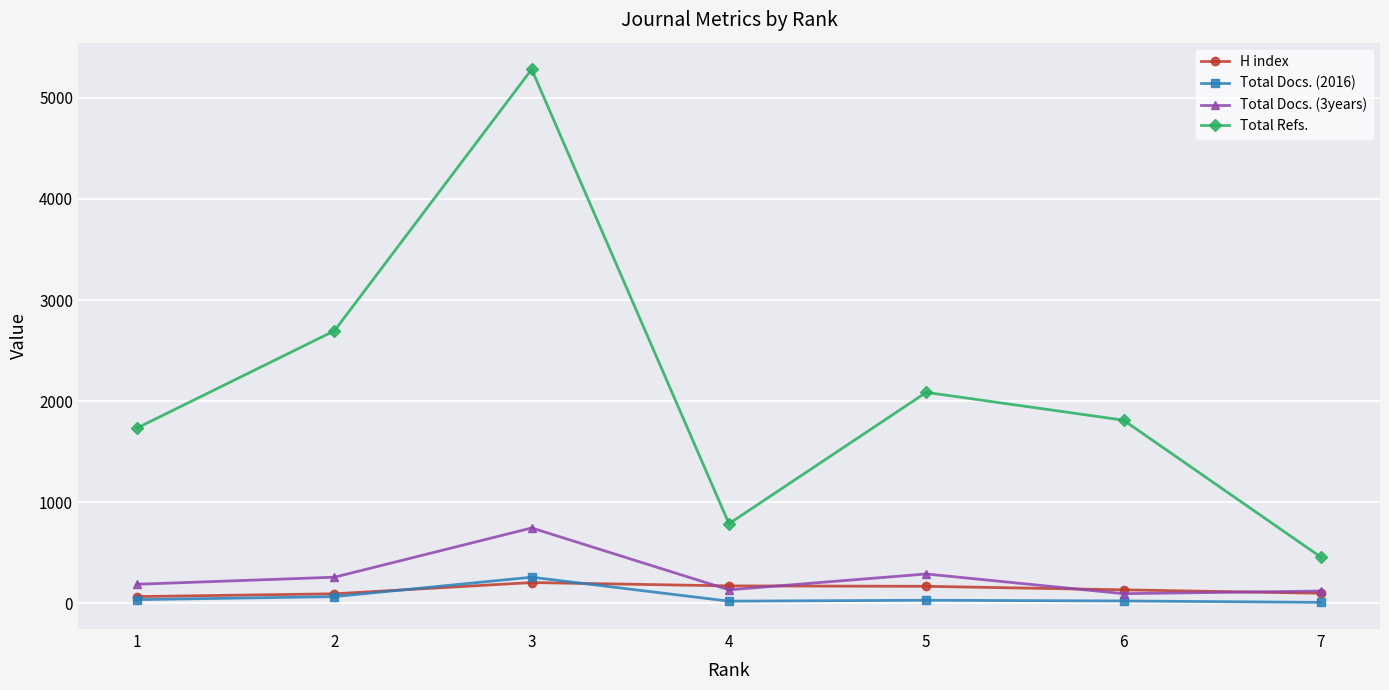

What is the difference between the highest and lowest values at 7?

448